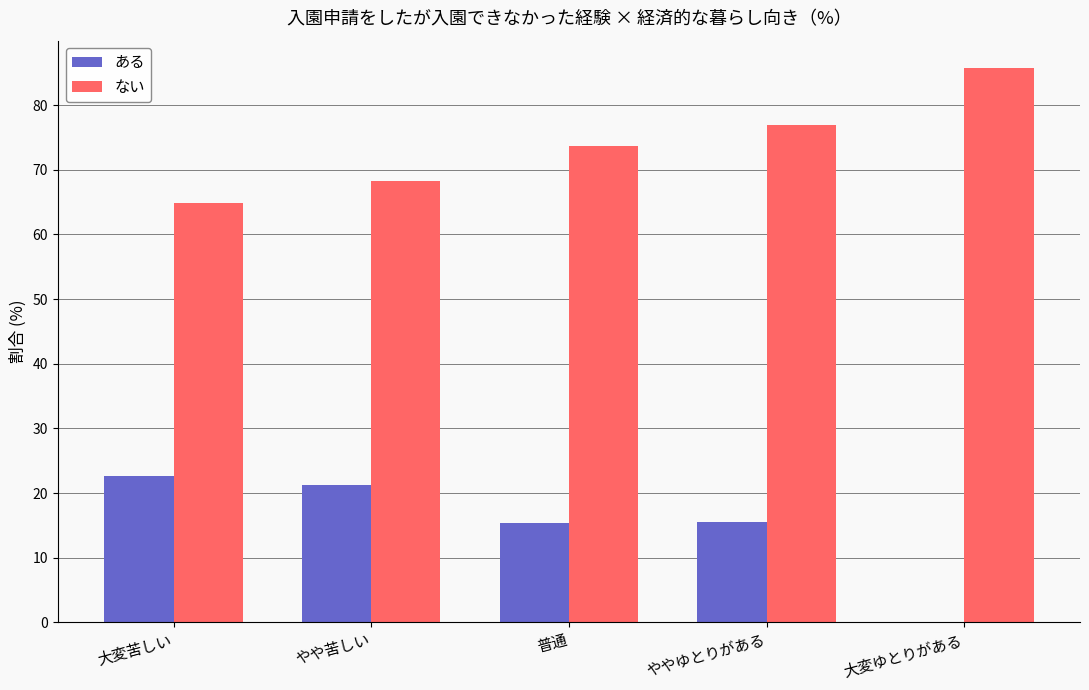

What is the sum of all ない values?

369.6